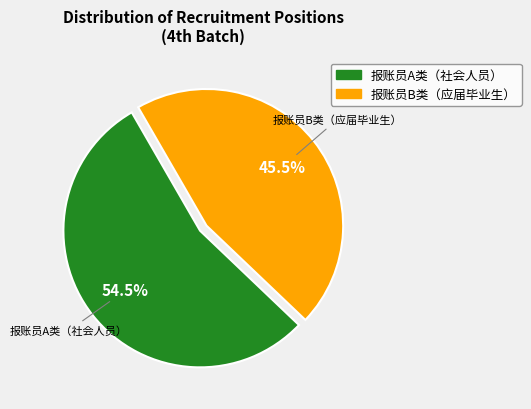

Do 报账员B类（应届毕业生） and 报账员A类（社会人员） together represent more than half of the pie?

Yes